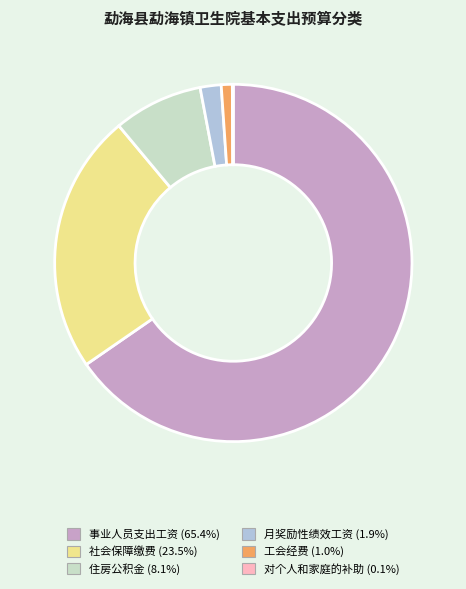

Does 月奖励性绩效工资 (1.9%) represent more than half of the total?

No